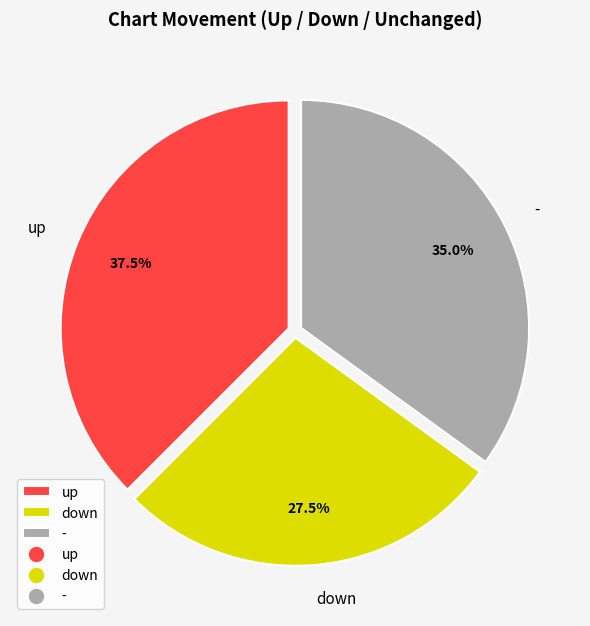

Which category has the smallest portion of the pie?

down